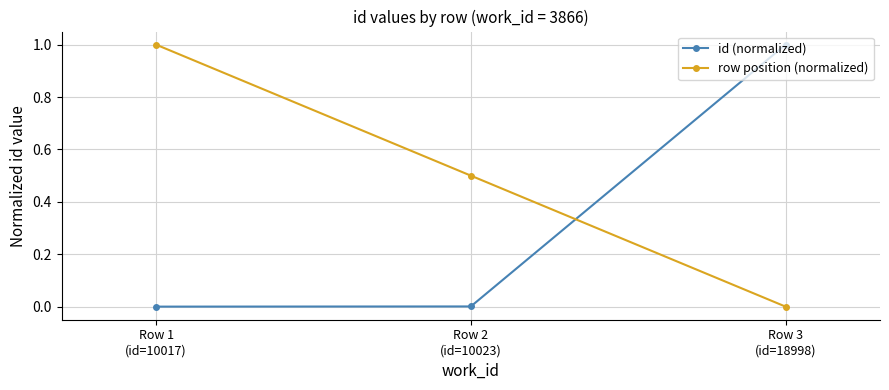

How many lines are shown in the chart?

2